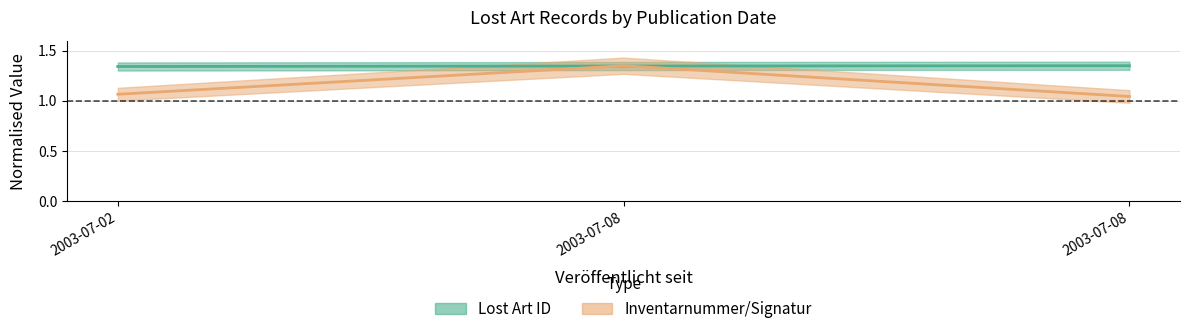

What are all the series names shown in the legend?

Lost Art ID, Inventarnummer/Signatur